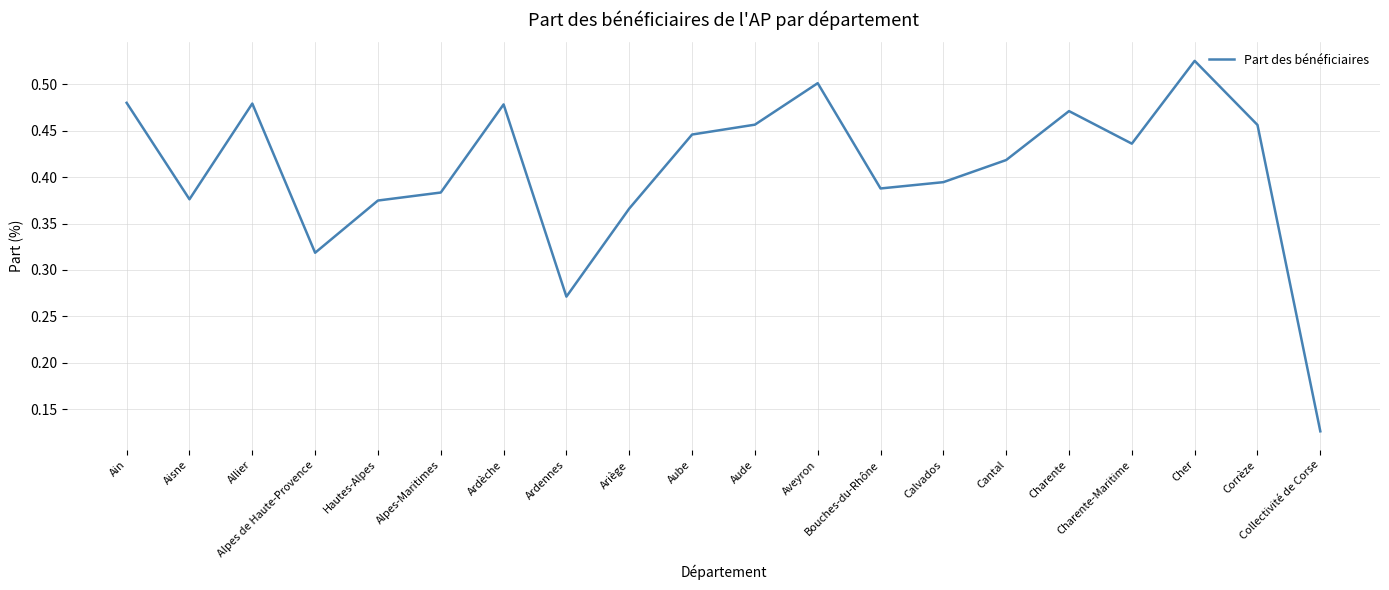

Which category has the lowest value across all series?

Collectivité de Corse